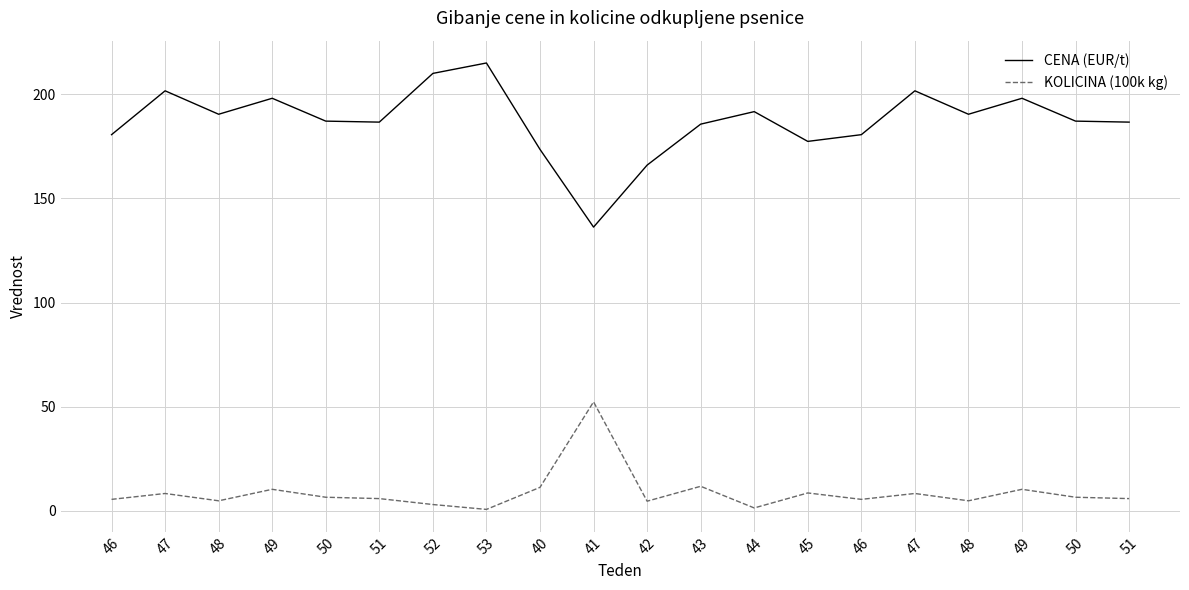

At which label does CENA (EUR/t) first exceed 187?

47